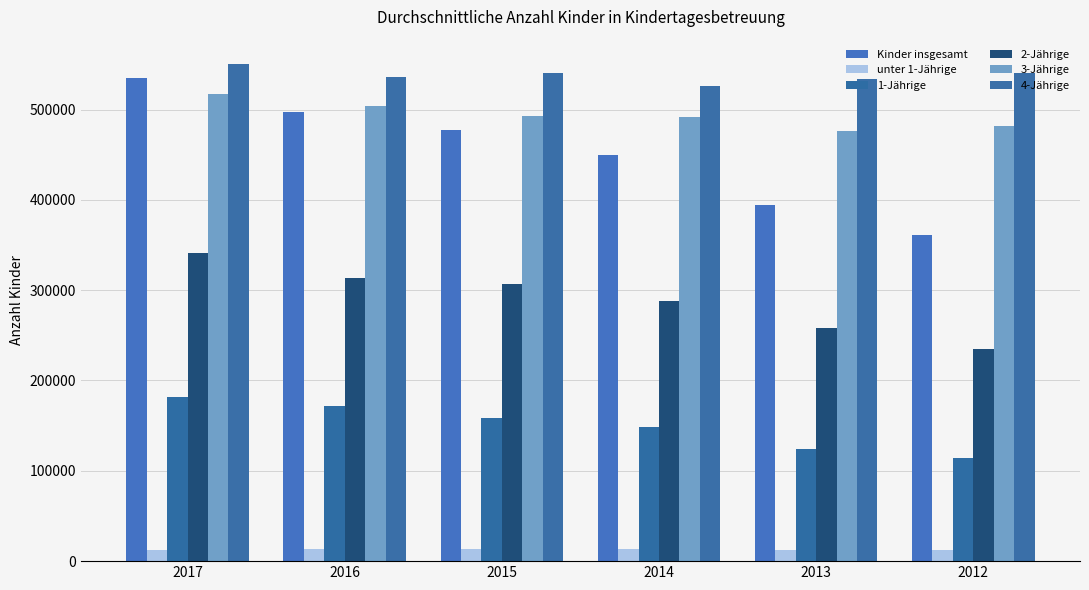

What is the approximate value of 3-Jährige at 2014, to the nearest 50?

491700